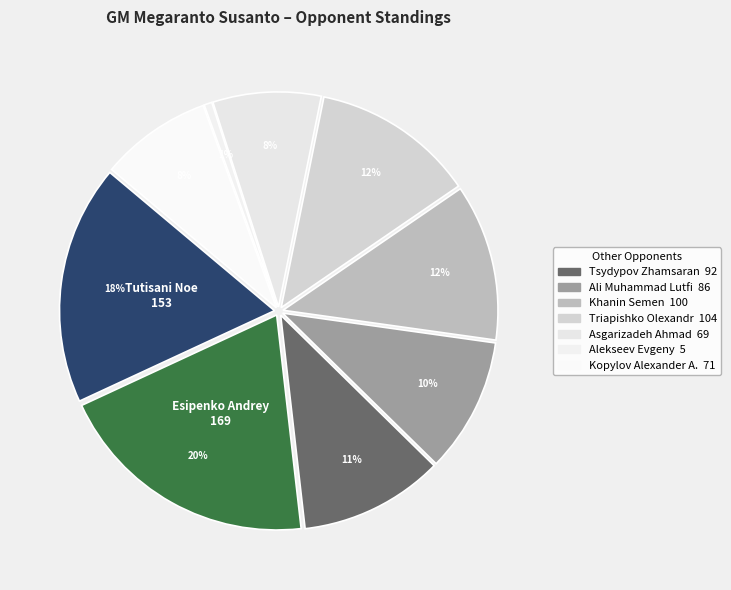

Is it true that Khanin Semen is 26% of the pie?

False